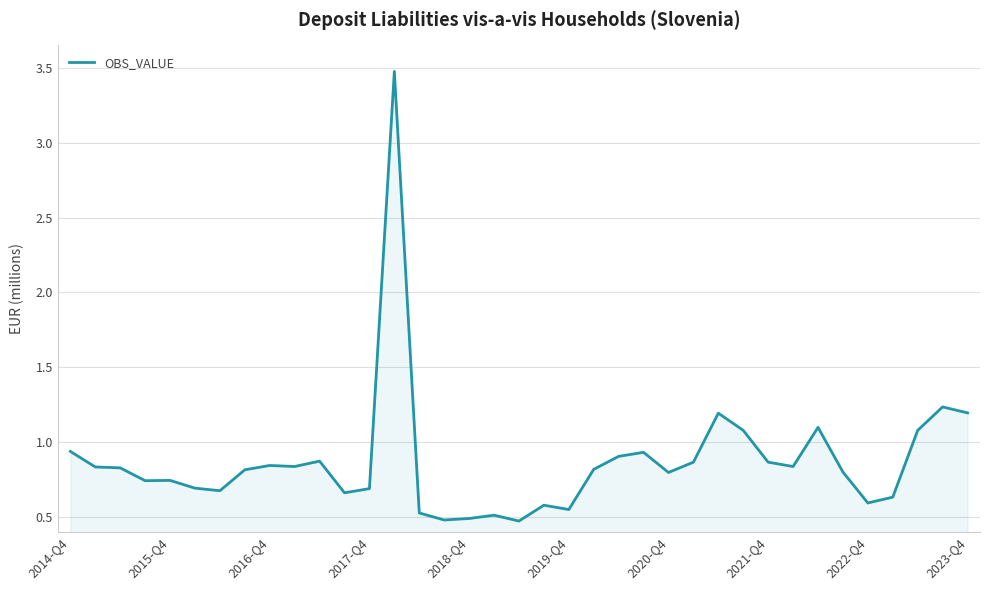

What is the difference between the maximum and minimum values?

3.0